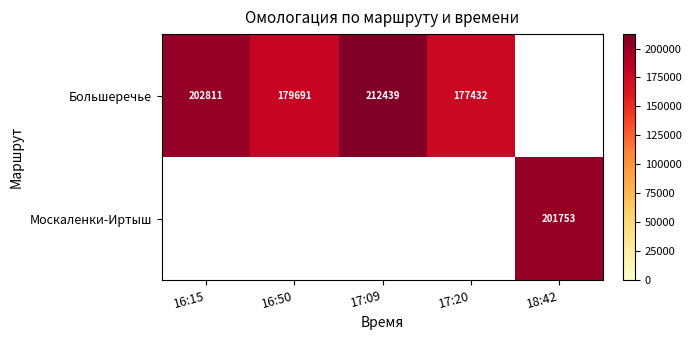

How many series are shown in this chart?

2